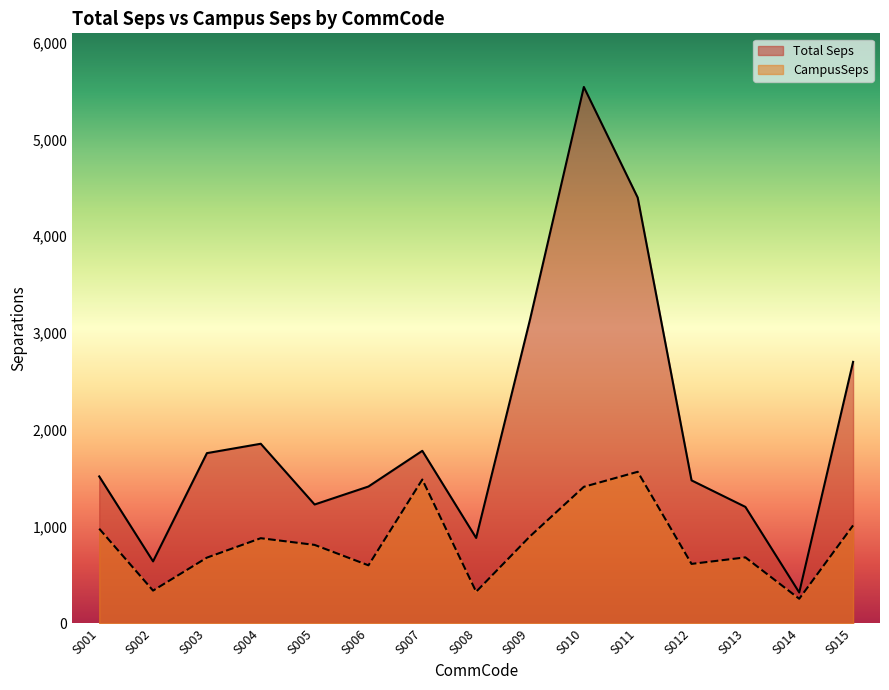

Is it true that Total Seps equals 7379.2 at S011?

False